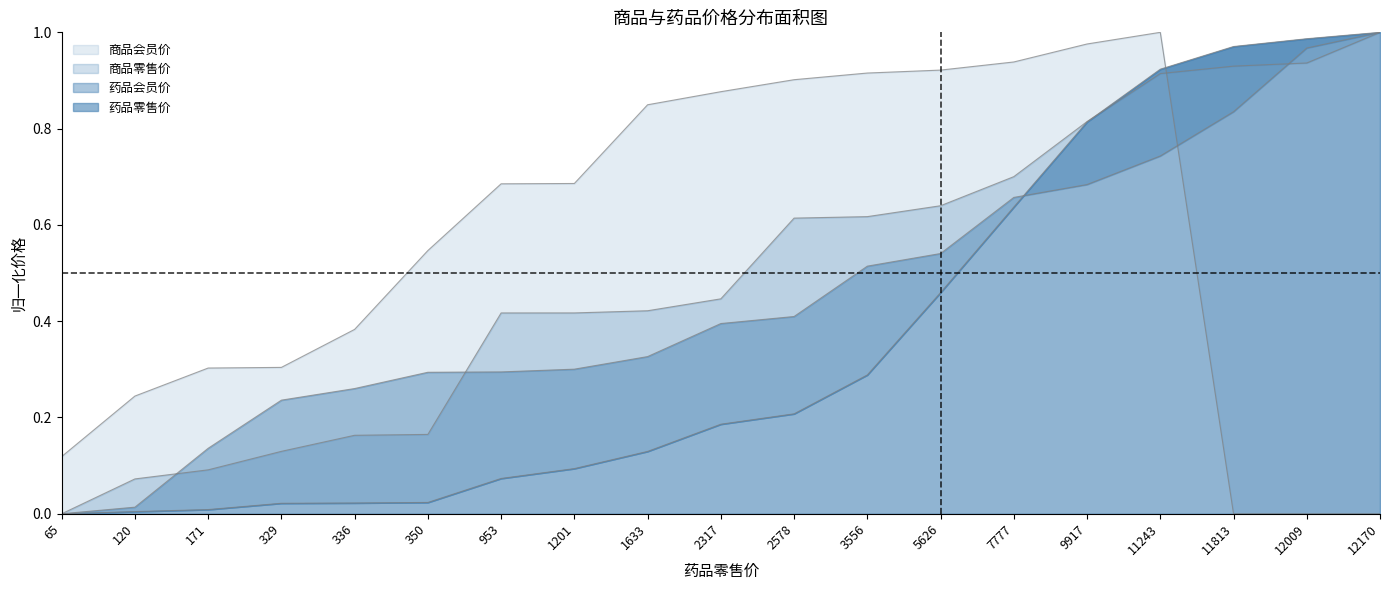

Reading left to right, list all the values displayed in this chart.

药品零售价: 0.0	0.0	0.0	0.0	0.0	0.0	0.1	0.1	0.1	0.2	0.2	0.3	0.5	0.6	0.8	0.9	1.0	1.0	1.0
药品会员价: 0.0	0.0	0.1	0.2	0.3	0.3	0.3	0.3	0.3	0.4	0.4	0.5	0.5	0.7	0.7	0.7	0.8	1.0	1.0
商品零售价: 0.0	0.1	0.1	0.1	0.2	0.2	0.4	0.4	0.4	0.4	0.6	0.6	0.6	0.7	0.8	0.9	0.9	0.9	1.0
商品会员价: 0.1	0.2	0.3	0.3	0.4	0.5	0.7	0.7	0.8	0.9	0.9	0.9	0.9	0.9	1.0	1.0	0.0	0.0	0.0